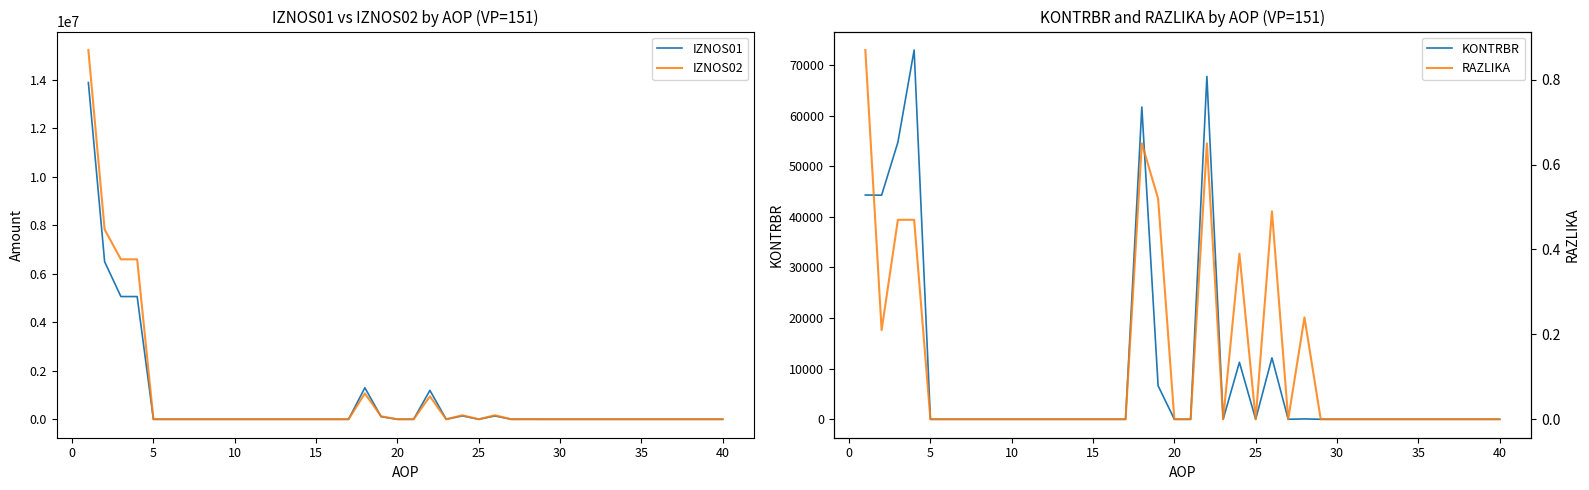

True or false: KONTRBR and RAZLIKA intersect in this chart.

False